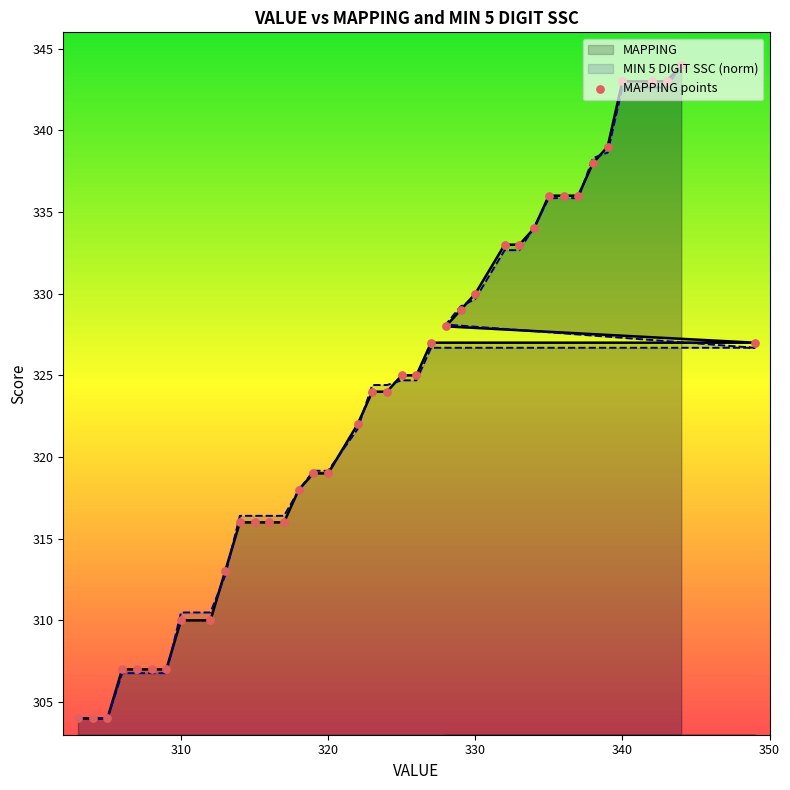

Which series contains the highest Y value?

MAPPING